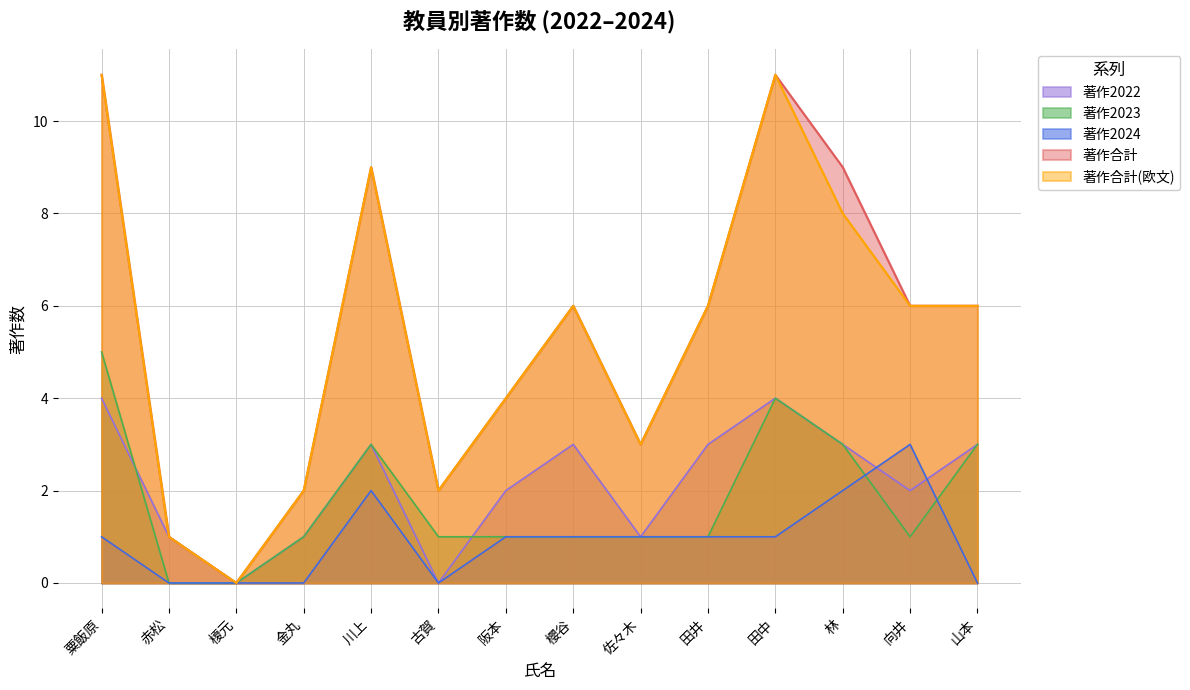

What is the difference between the maximum and minimum values in the 著作2024 series?

3